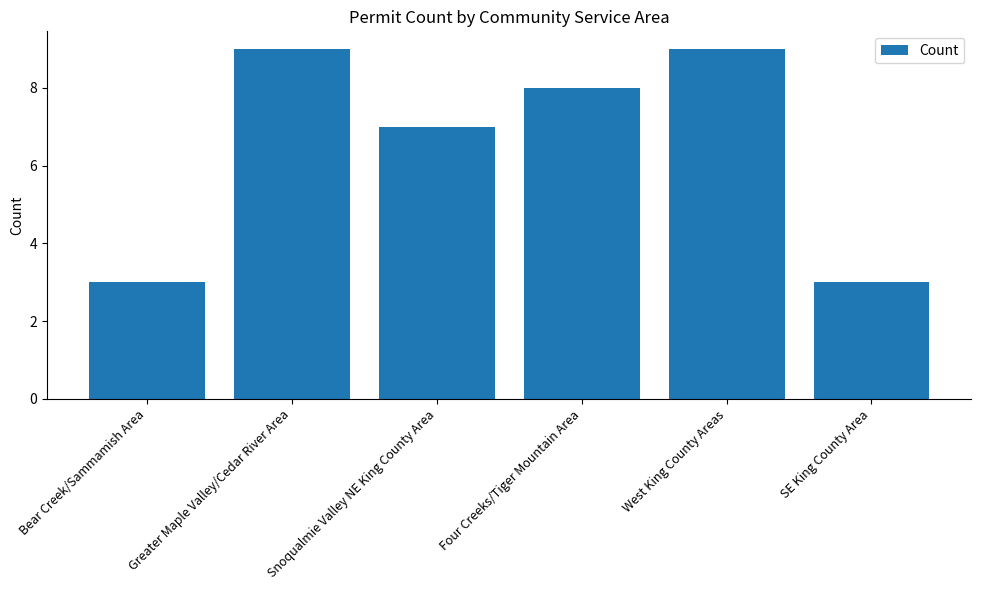

Which has a higher value, Bear Creek/Sammamish Area or Four Creeks/Tiger Mountain Area?

Four Creeks/Tiger Mountain Area